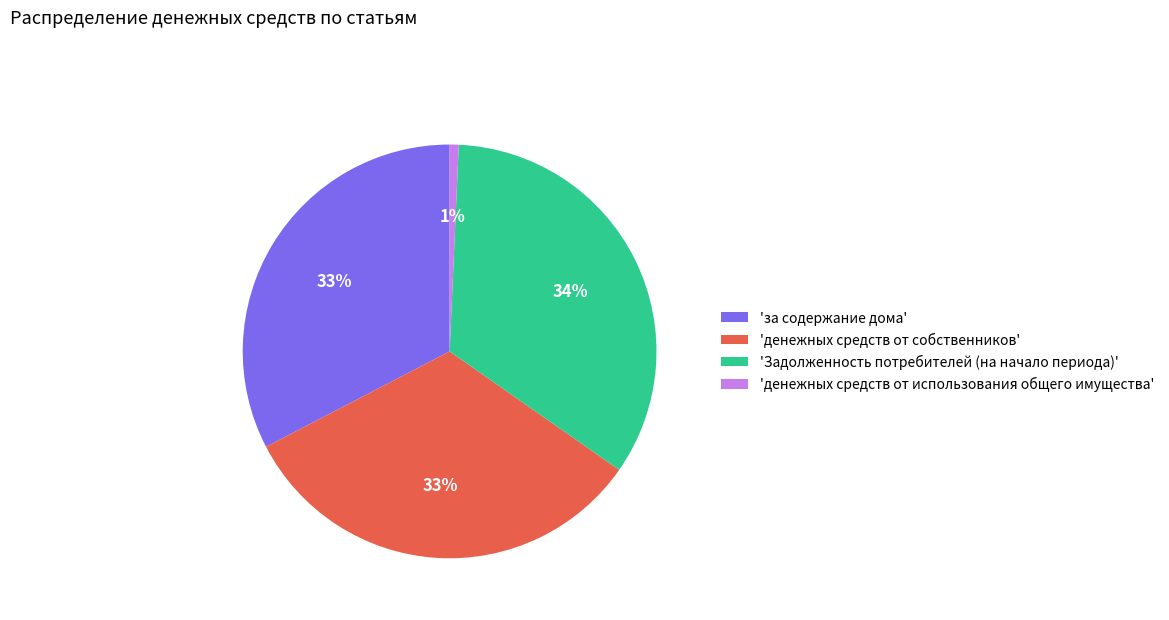

Do 'за содержание дома' and 'денежных средств от использования общего имущества' together represent more than half of the pie?

No